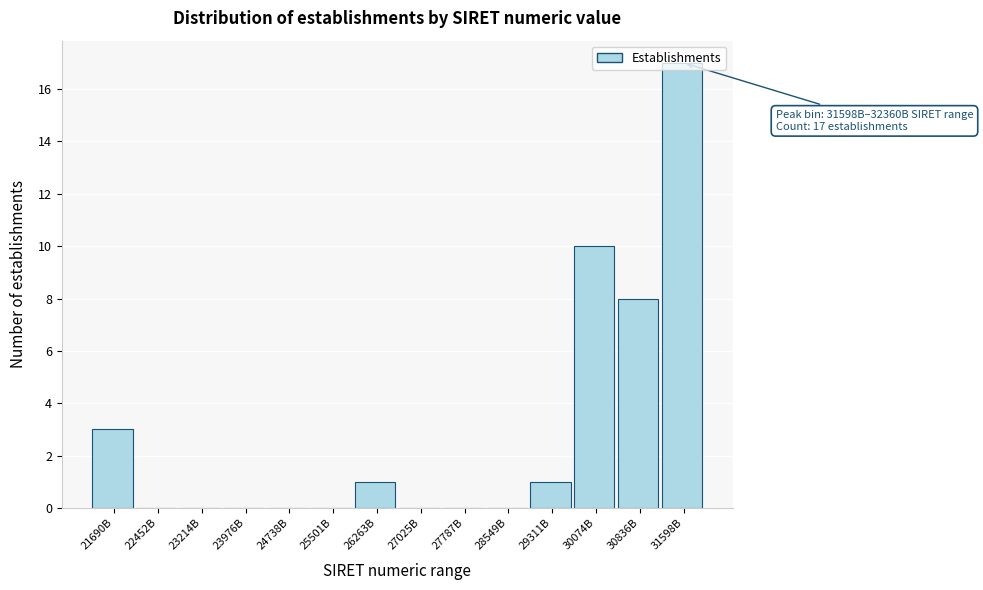

The value at 23214B is 0. True or false?

True